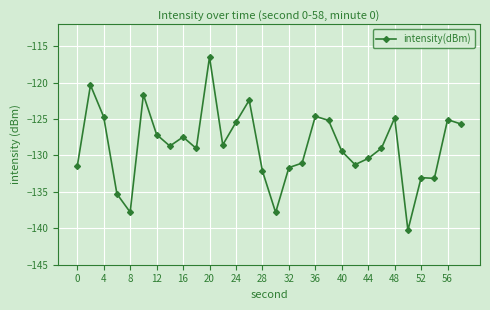

What is the minimum value shown in the chart?

-140.3